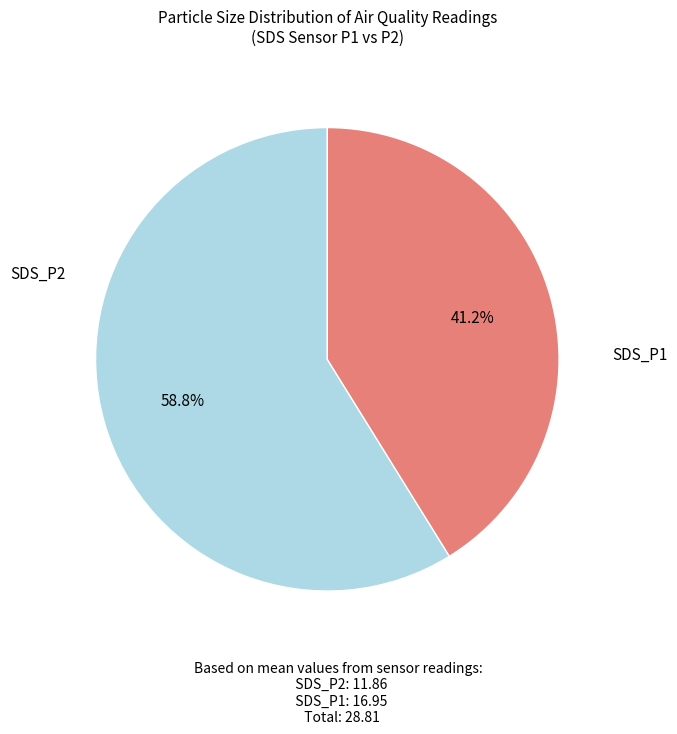

The SDS_P1 slice represents 66% of the pie. True or false?

False